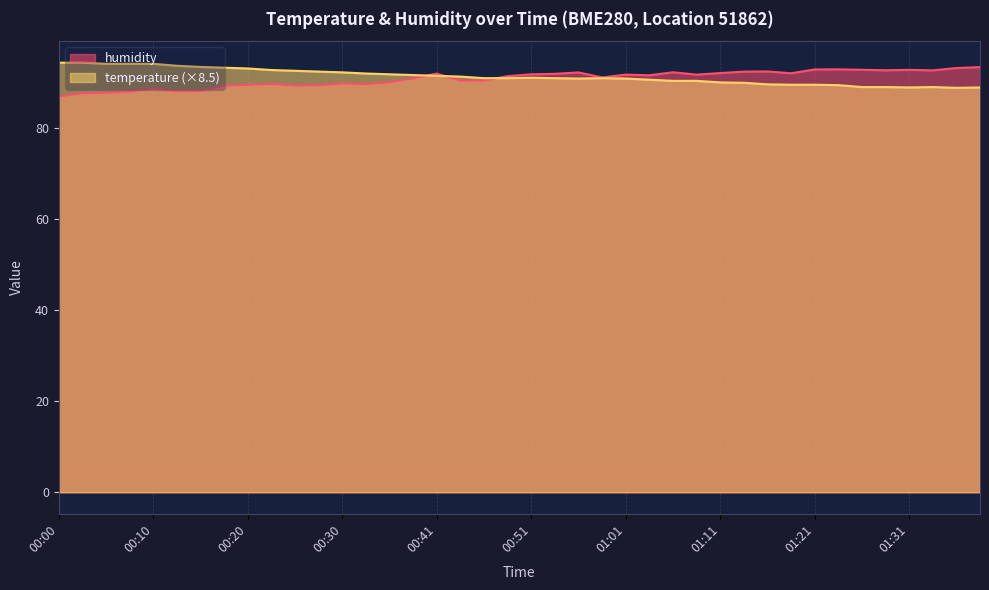

What are all the series names shown in the legend?

humidity, temperature (×8.5)